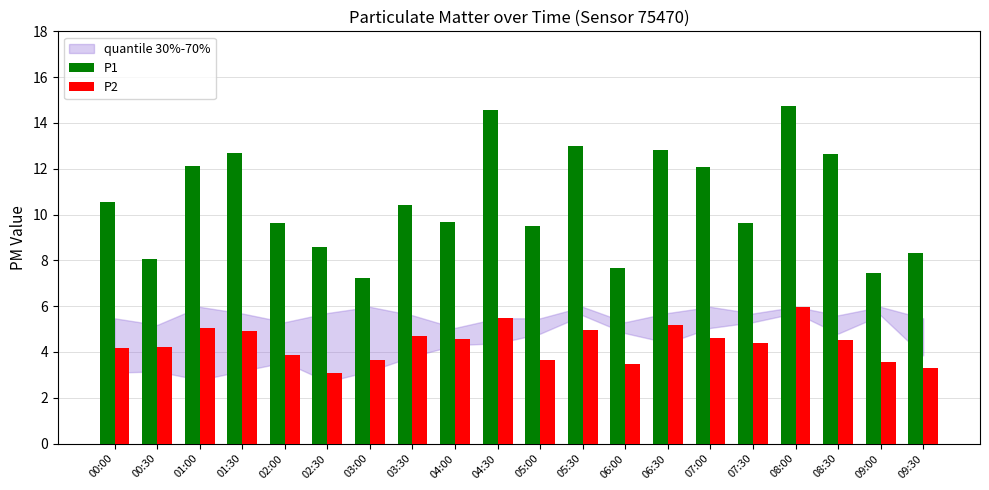

What is the sum of the P2 values at 05:00 and 07:00?

8.3